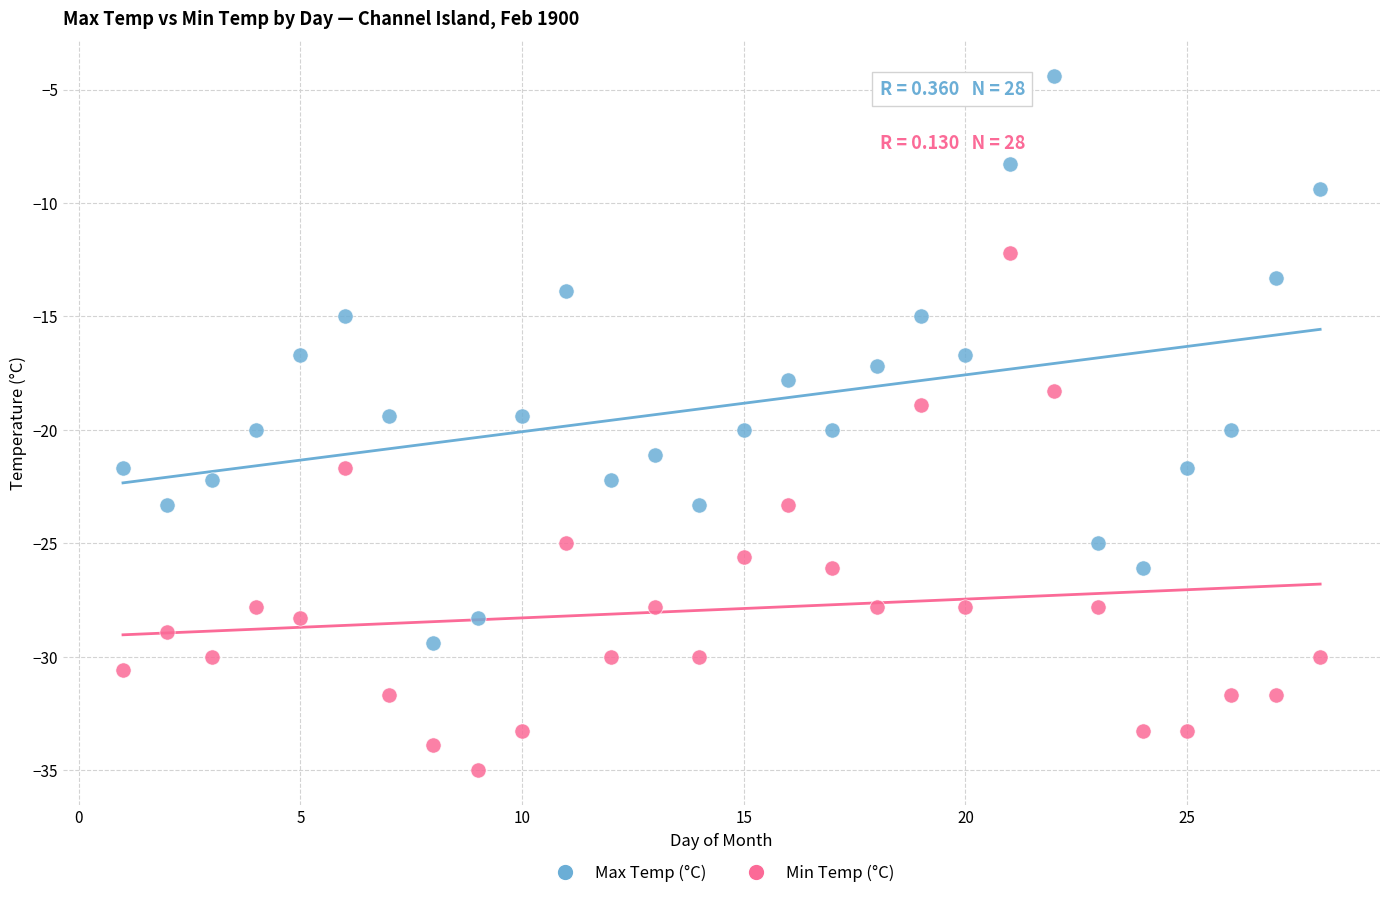

Which series contains the lowest Y value?

Min Temp (°C)